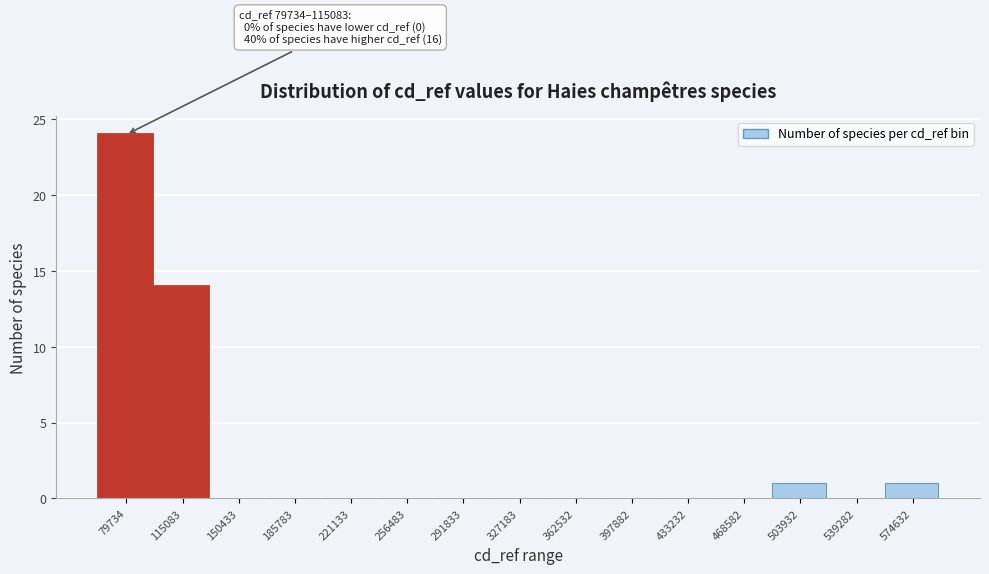

Reading right to left, what are all the values shown in this chart?

574632=1	539282=0	503932=1	468582=0	433232=0	397882=0	362532=0	327183=0	291833=0	256483=0	221133=0	185783=0	150433=0	115083=14	79734=24